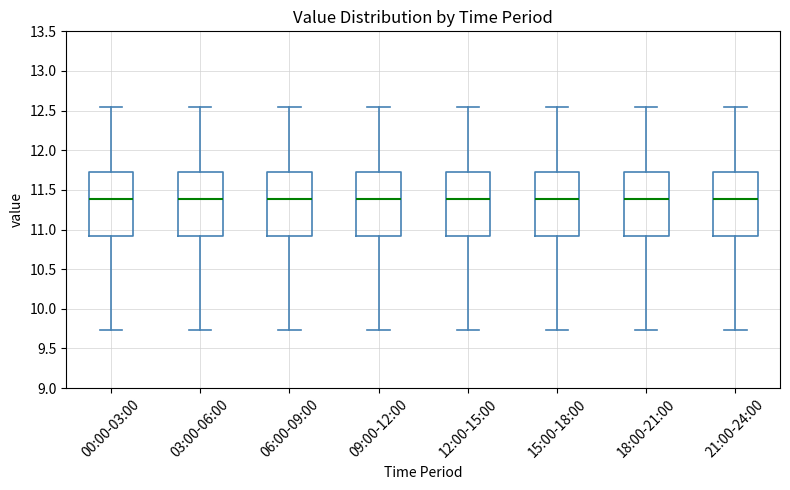

Where does the upper whisker of the box for 21:00-24:00 end on the y-axis? The values are not printed on the chart, so give them approximately, as read against the axis.

12.55